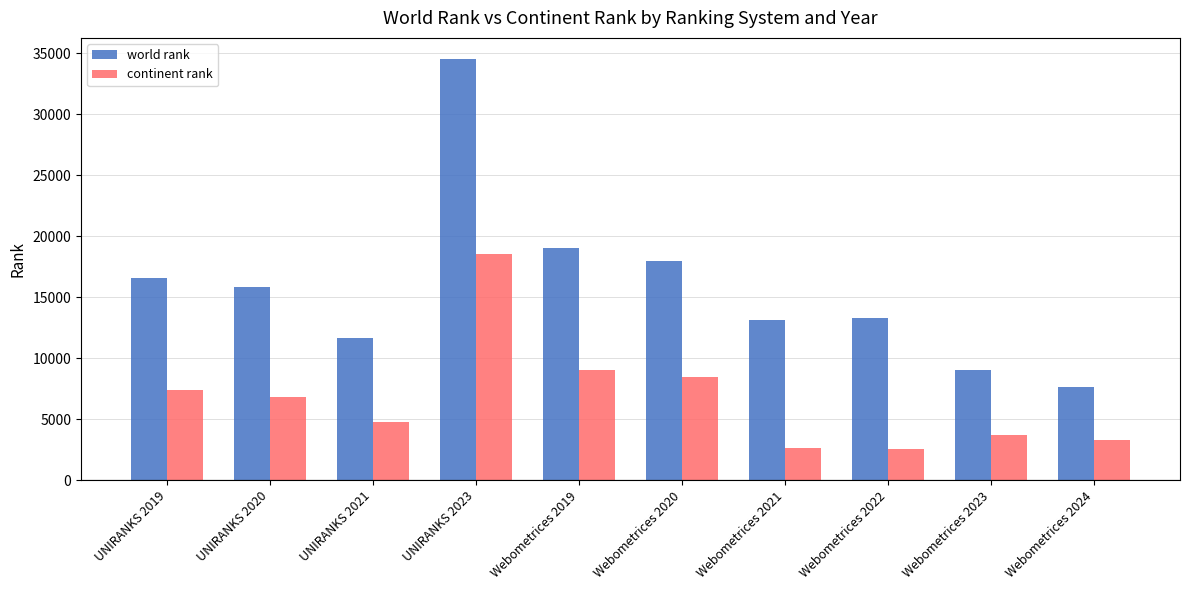

The value of world rank at Webometrices 2020 is 17984. True or false?

True